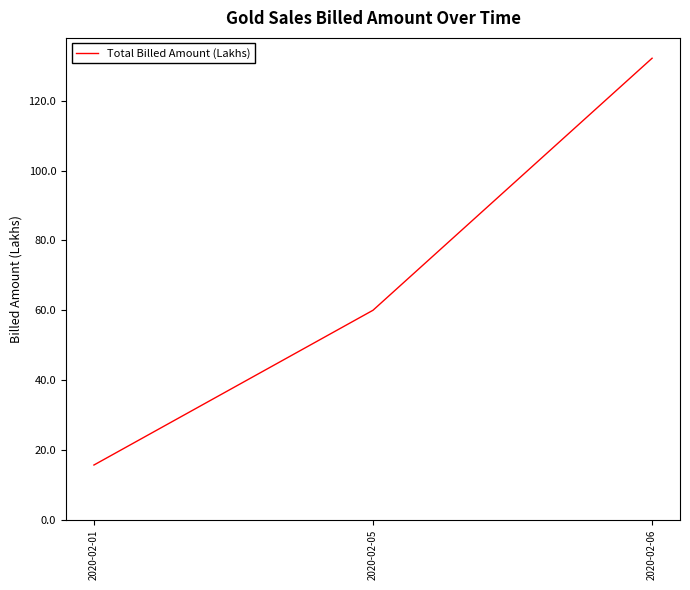

Which category has the highest value across all series?

2020-02-06